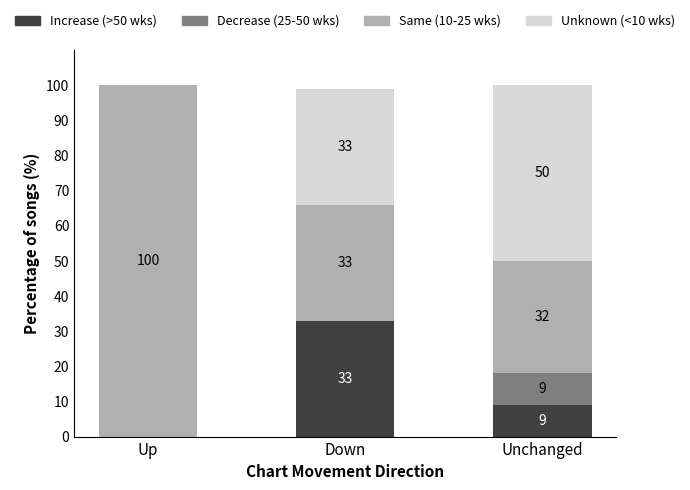

What is the total value across all series at Unchanged?

100